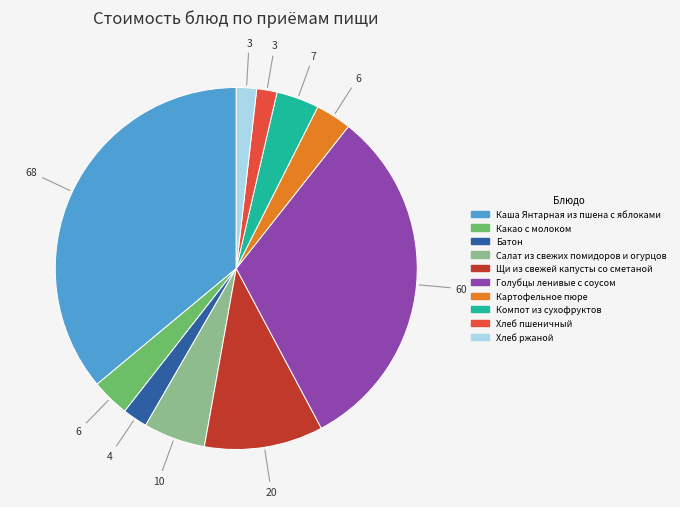

Does Каша Янтарная из пшена с яблоками account for over 50% of the chart?

No